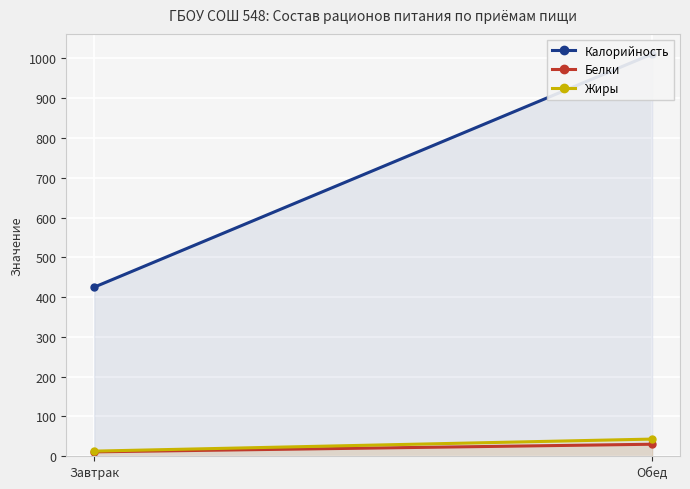

What is the smallest value displayed?

11.1